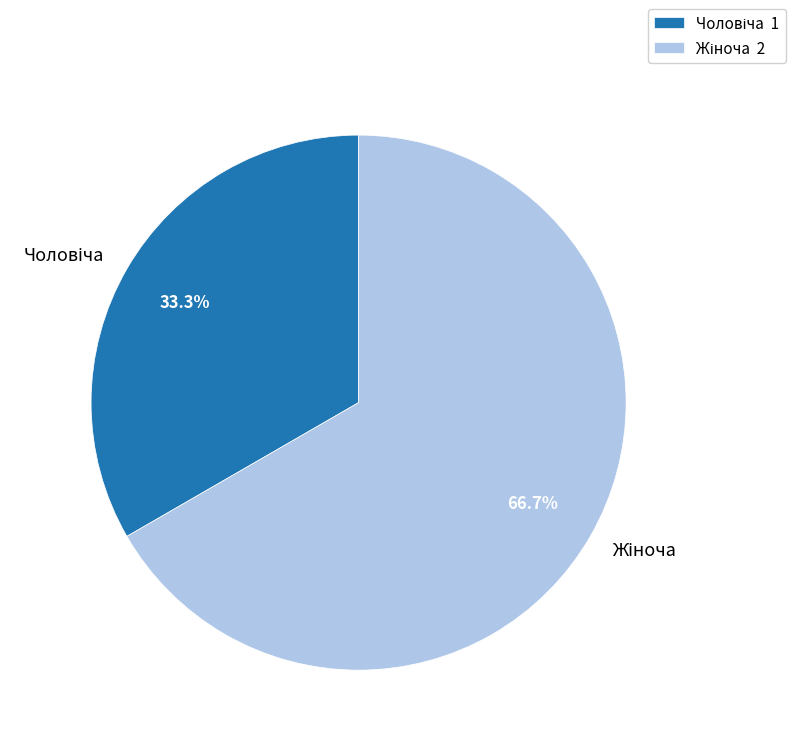

How many slices are in this pie chart?

2